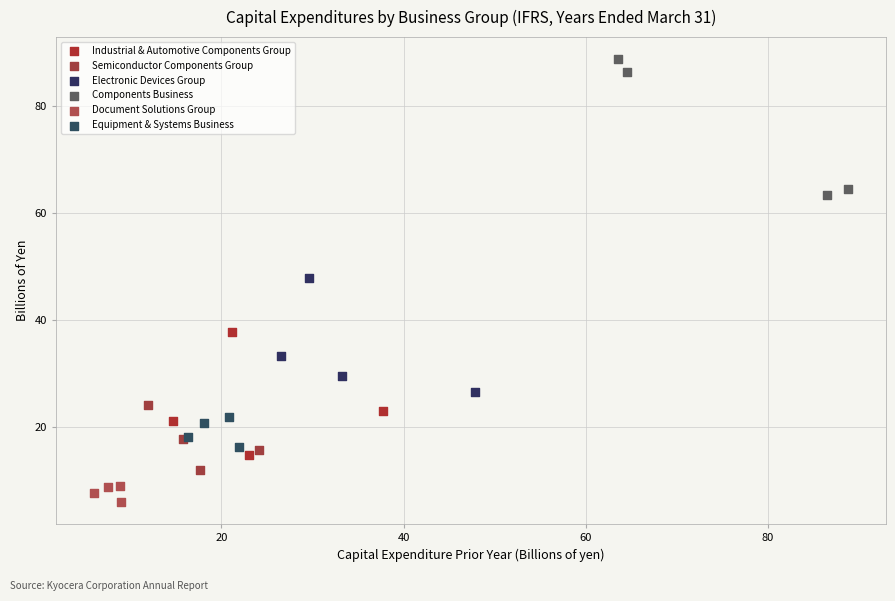

Which series has the largest Y range (max minus min)?

Components Business